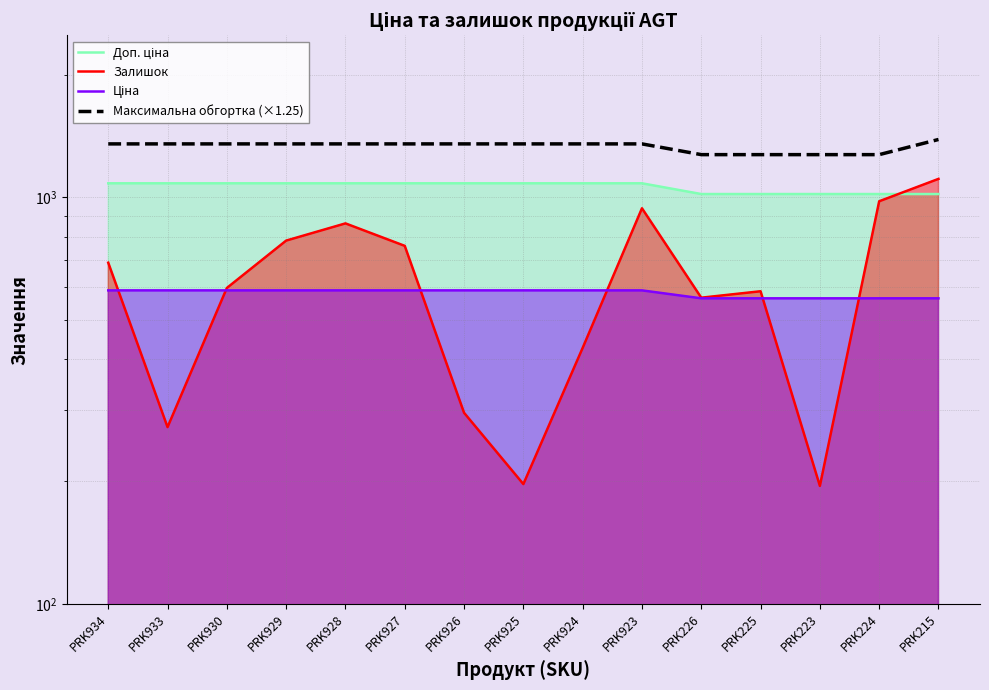

How many categories are shown in the chart?

15